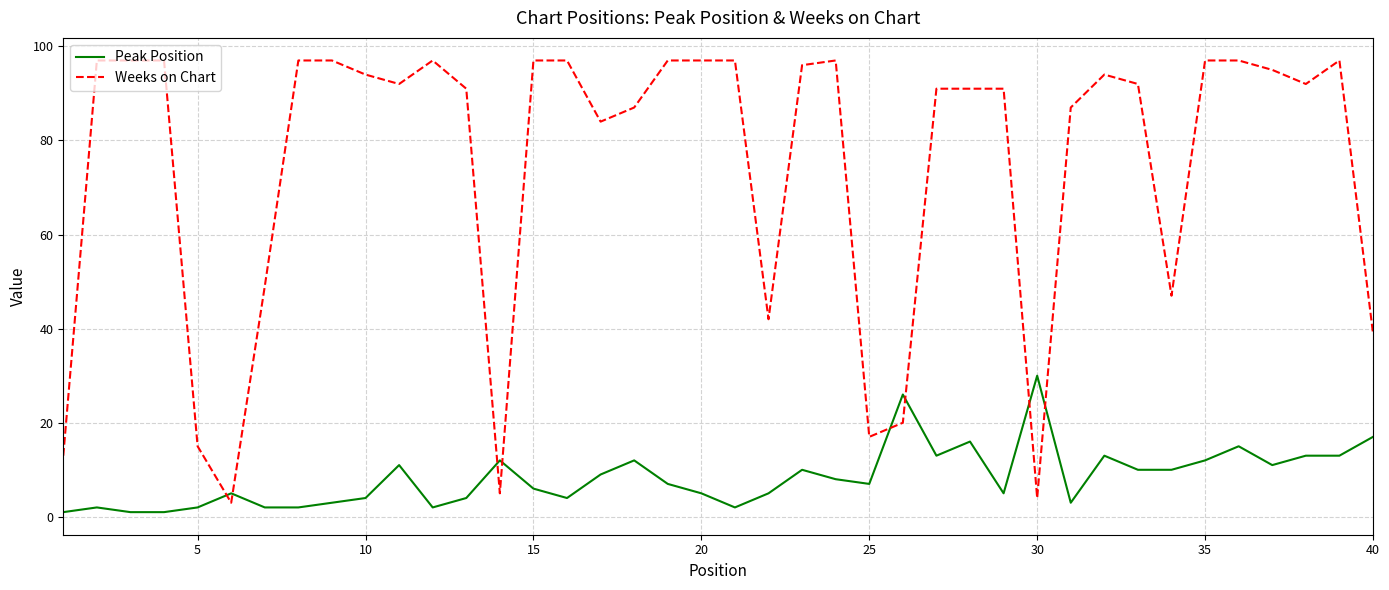

What is the difference between the second highest and minimum values in the Weeks on Chart series?

94